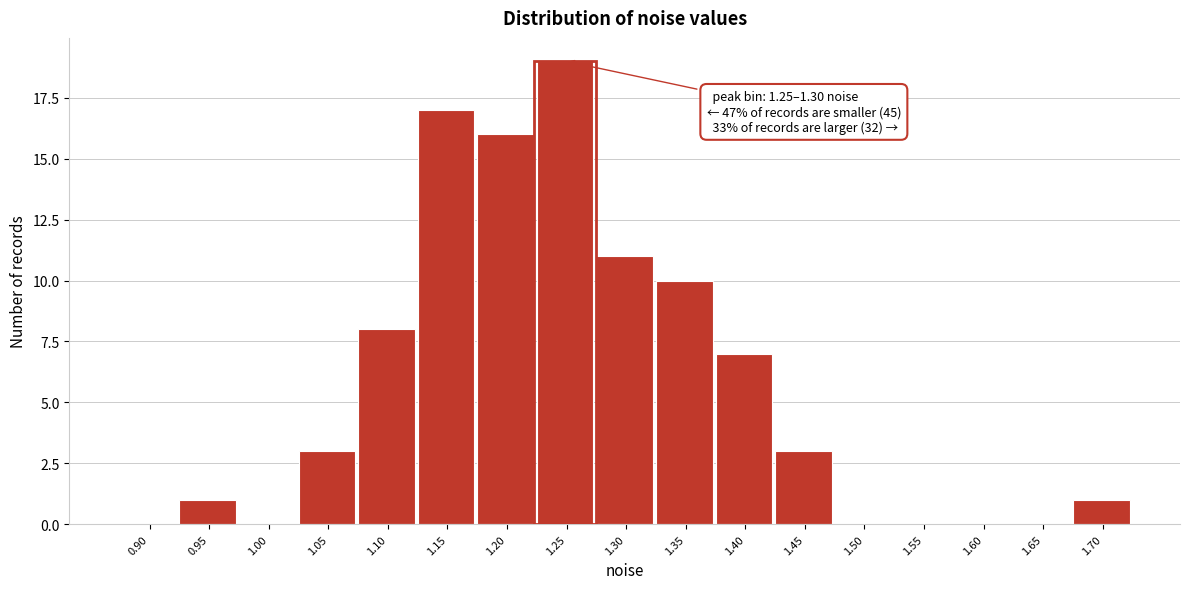

Reading left to right, what are all the values shown in this chart?

0.90=0	0.95=1	1.00=0	1.05=3	1.10=8	1.15=17	1.20=16	1.25=19	1.30=11	1.35=10	1.40=7	1.45=3	1.50=0	1.55=0	1.60=0	1.65=0	1.70=1